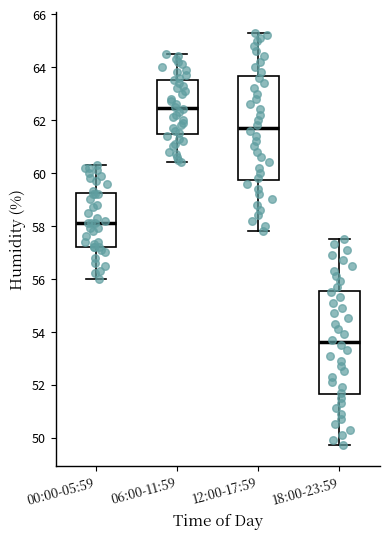

Reading left to right, read every box against the y-axis: the position of its median line, the range the box covers, and the ends of its whiskers. The values are not printed on the chart, so give them approximately, as read against the axis.

00:00-05:59: median 58.2, box 57.2 to 59.2, whiskers 56.0 to 60.4
06:00-11:59: median 62.4, box 61.4 to 63.6, whiskers 60.4 to 64.6
12:00-17:59: median 61.8, box 59.8 to 63.6, whiskers 57.8 to 65.4
18:00-23:59: median 53.6, box 51.6 to 55.6, whiskers 49.8 to 57.6